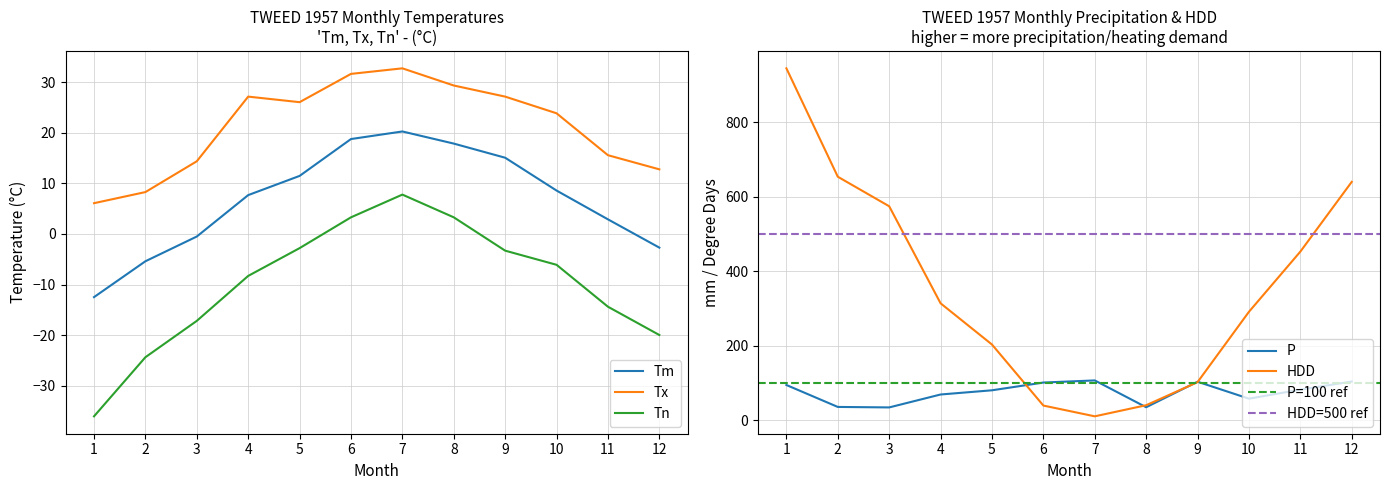

Reading right to left, extract all data points from this chart.

Tm: -2.7	2.9	8.6	15.1	17.9	20.3	18.8	11.5	7.7	-0.5	-5.4	-12.5
Tx: 12.8	15.6	23.9	27.2	29.4	32.8	31.7	26.1	27.2	14.4	8.3	6.1
Tn: -20.0	-14.4	-6.1	-3.3	3.3	7.8	3.3	-2.8	-8.3	-17.2	-24.4	-36.1
P: 104.0	82.2	58.0	103.5	35.0	107.0	101.3	80.5	69.2	34.5	35.8	94.7
HDD: 640.2	452.9	291.3	102.4	40.4	10.6	39.5	203.4	314.1	574.7	654.0	945.1